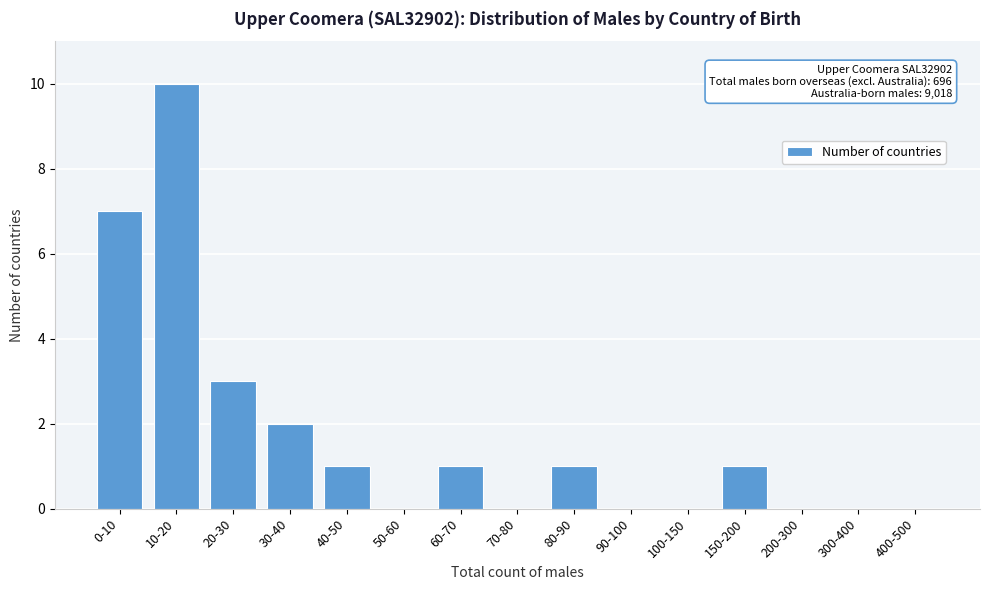

Reading right to left, what are all the values shown in this chart?

400-500=0	300-400=0	200-300=0	150-200=1	100-150=0	90-100=0	80-90=1	70-80=0	60-70=1	50-60=0	40-50=1	30-40=2	20-30=3	10-20=10	0-10=7